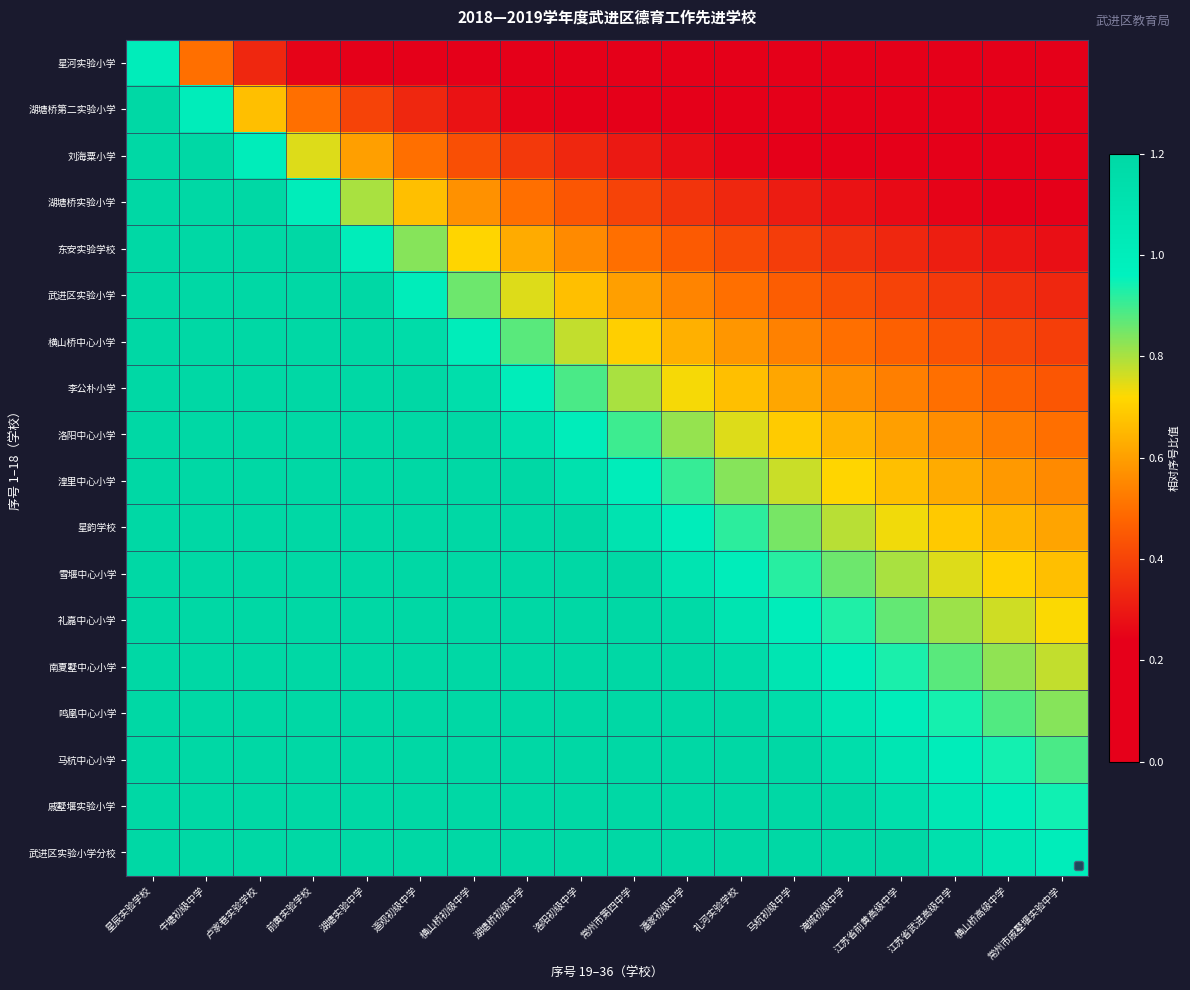

How many data points does each series have?

18